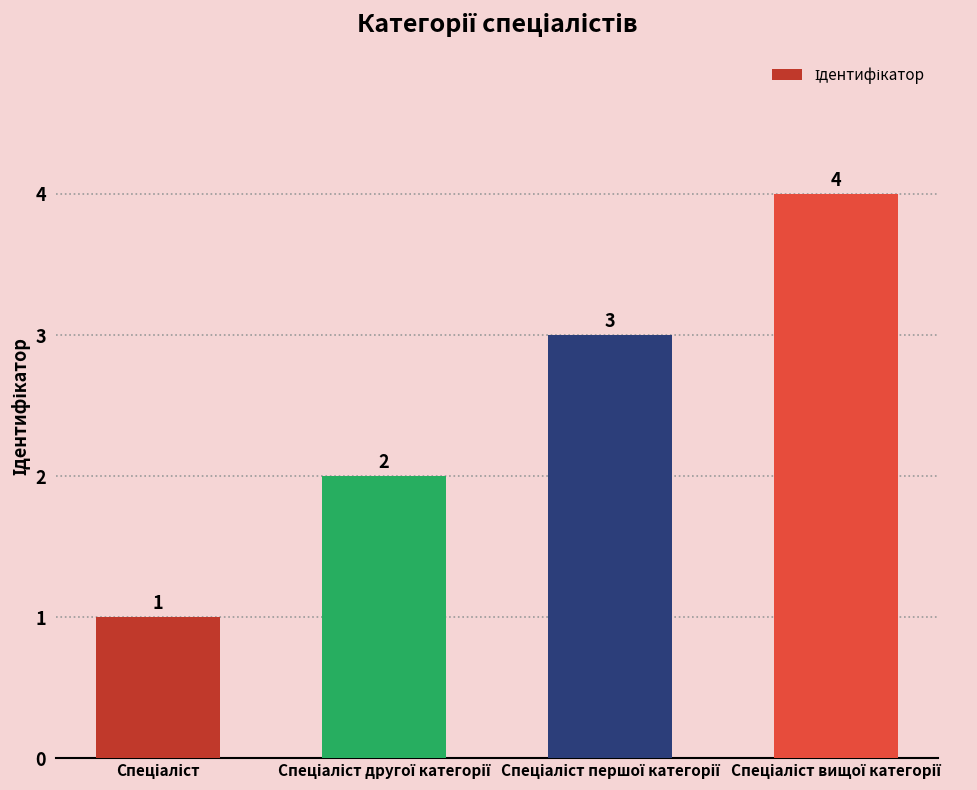

What is the difference between the maximum and minimum values?

3